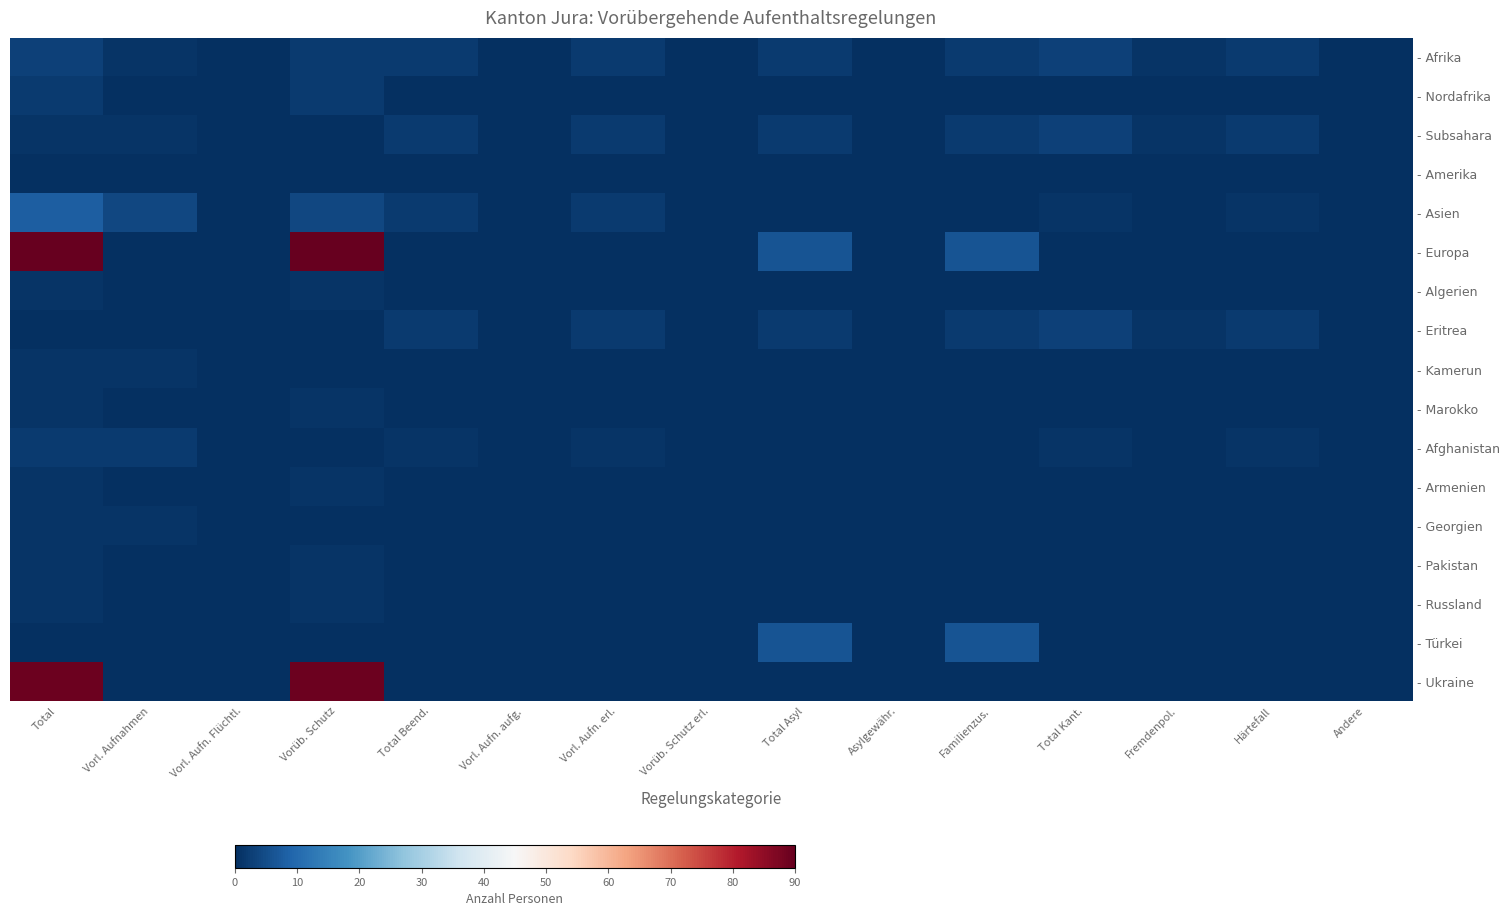

At how many categories does at least one series exceed 53?

2